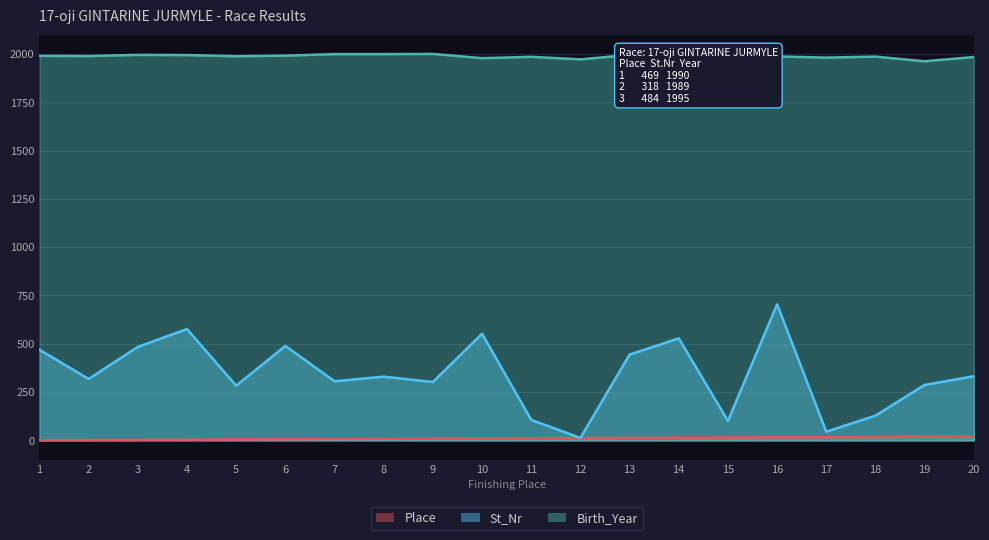

Does the chart have visible grid lines?

Yes